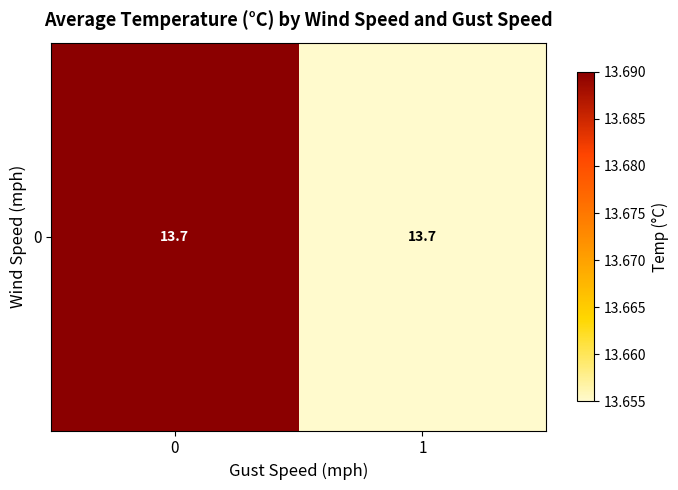

Count the number of data series in this chart.

1